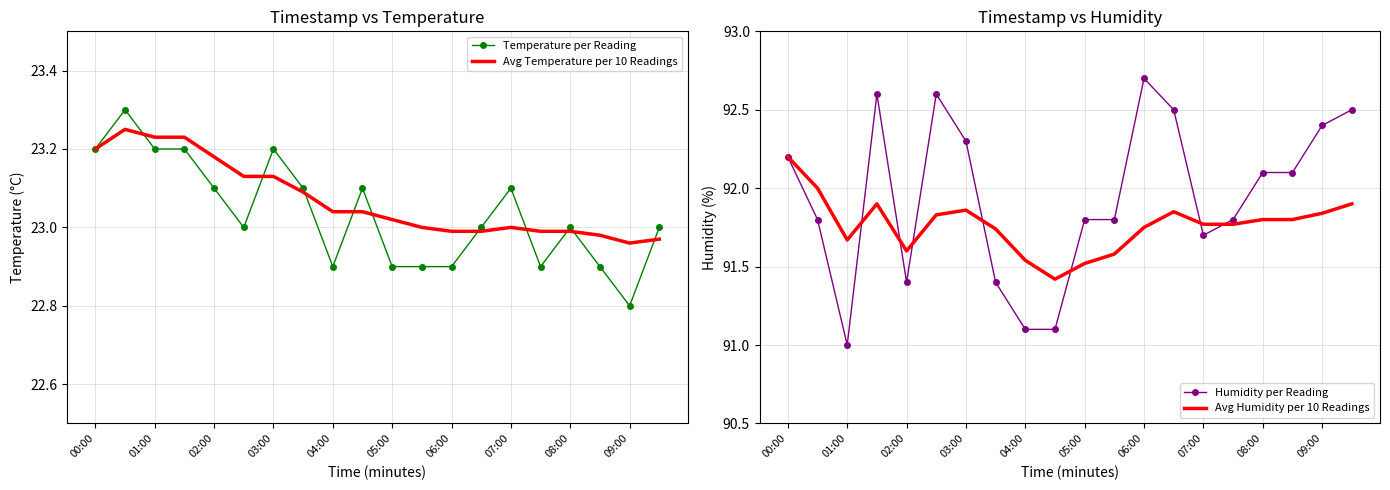

What is the highest value of the Temperature per Reading series?

23.3